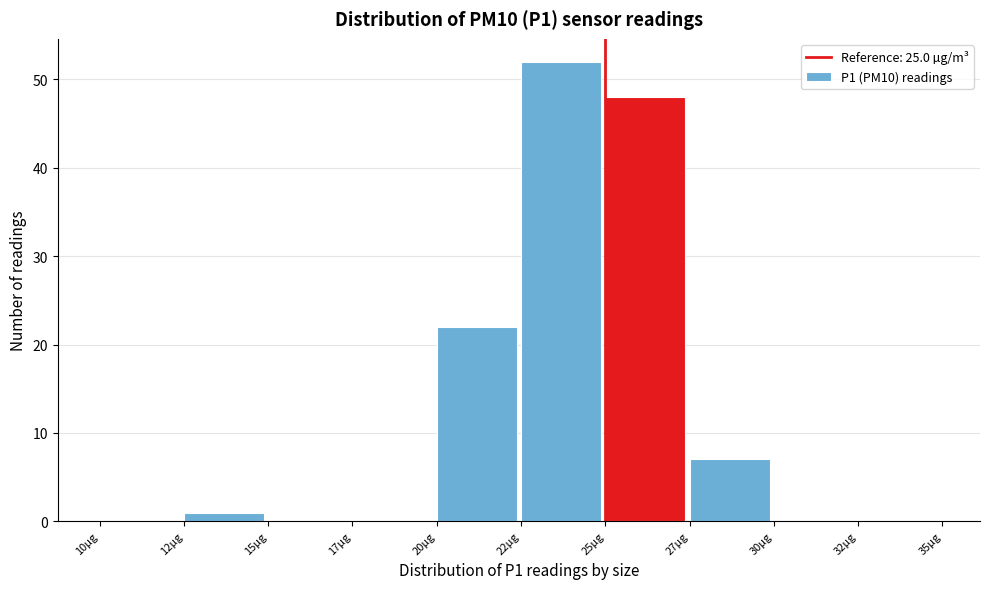

Reading left to right, list all the values displayed in this chart.

10µg=0	12µg=1	15µg=0	17µg=0	20µg=22	22µg=52	25µg=48	27µg=7	30µg=0	32µg=0